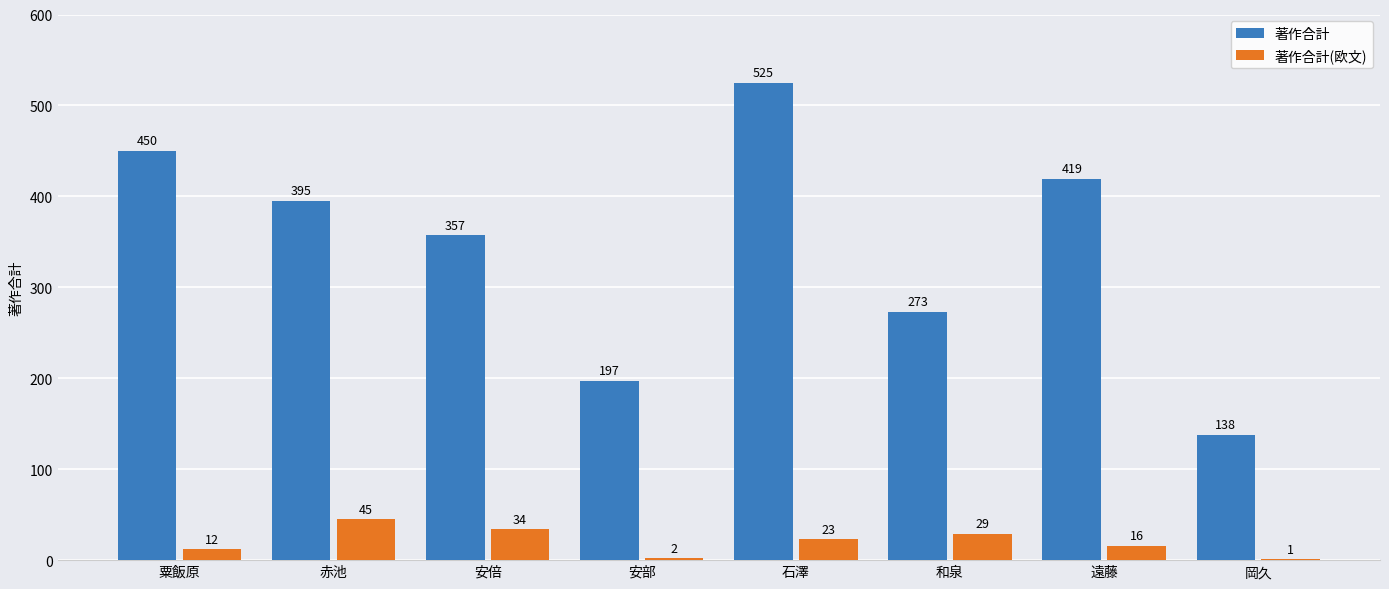

Does the chart contain stacked bars?

No